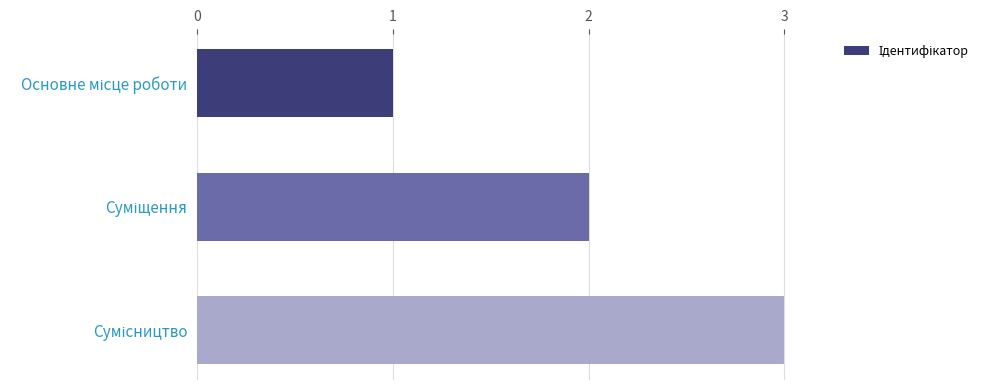

What is the sum of all values?

6